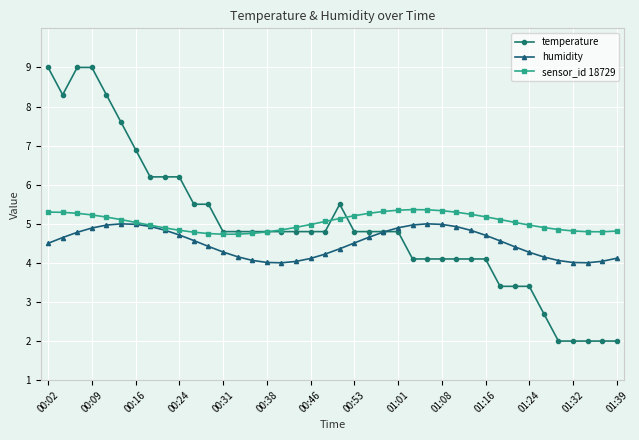

Which series has the widest spread of values?

temperature